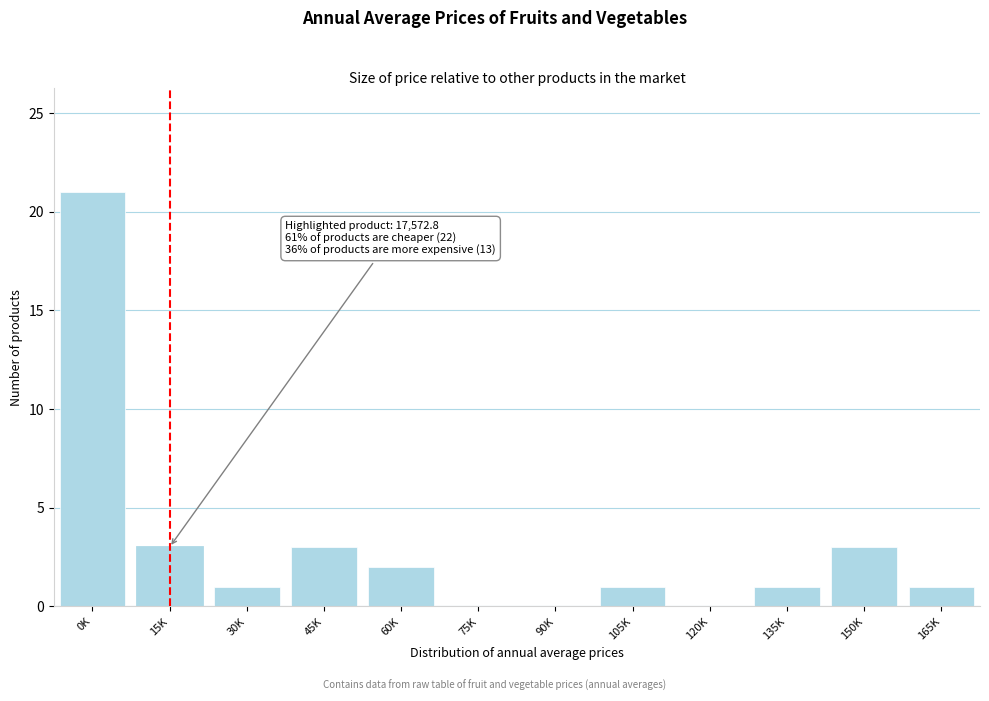

Reading left to right, transcribe all the data shown in this chart.

0K=21	15K=3	30K=1	45K=3	60K=2	75K=0	90K=0	105K=1	120K=0	135K=1	150K=3	165K=1